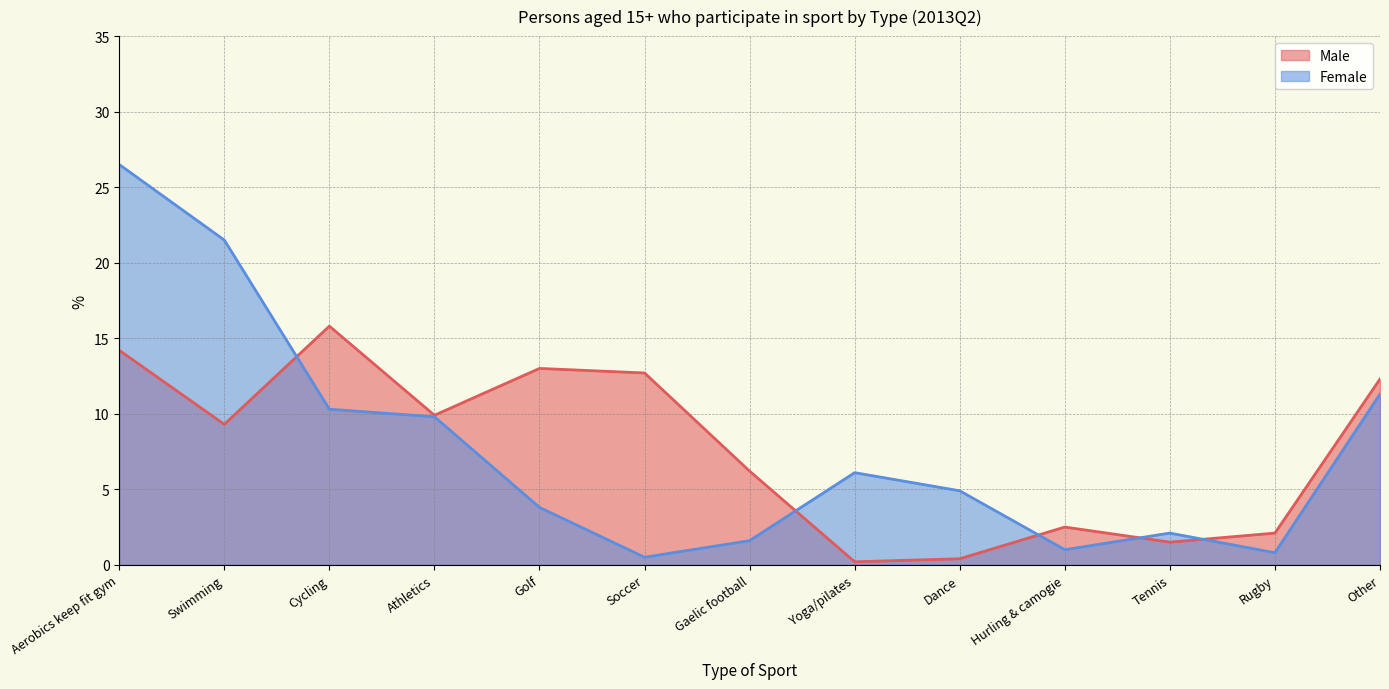

Is it true that Male equals 2.1 at Rugby?

True